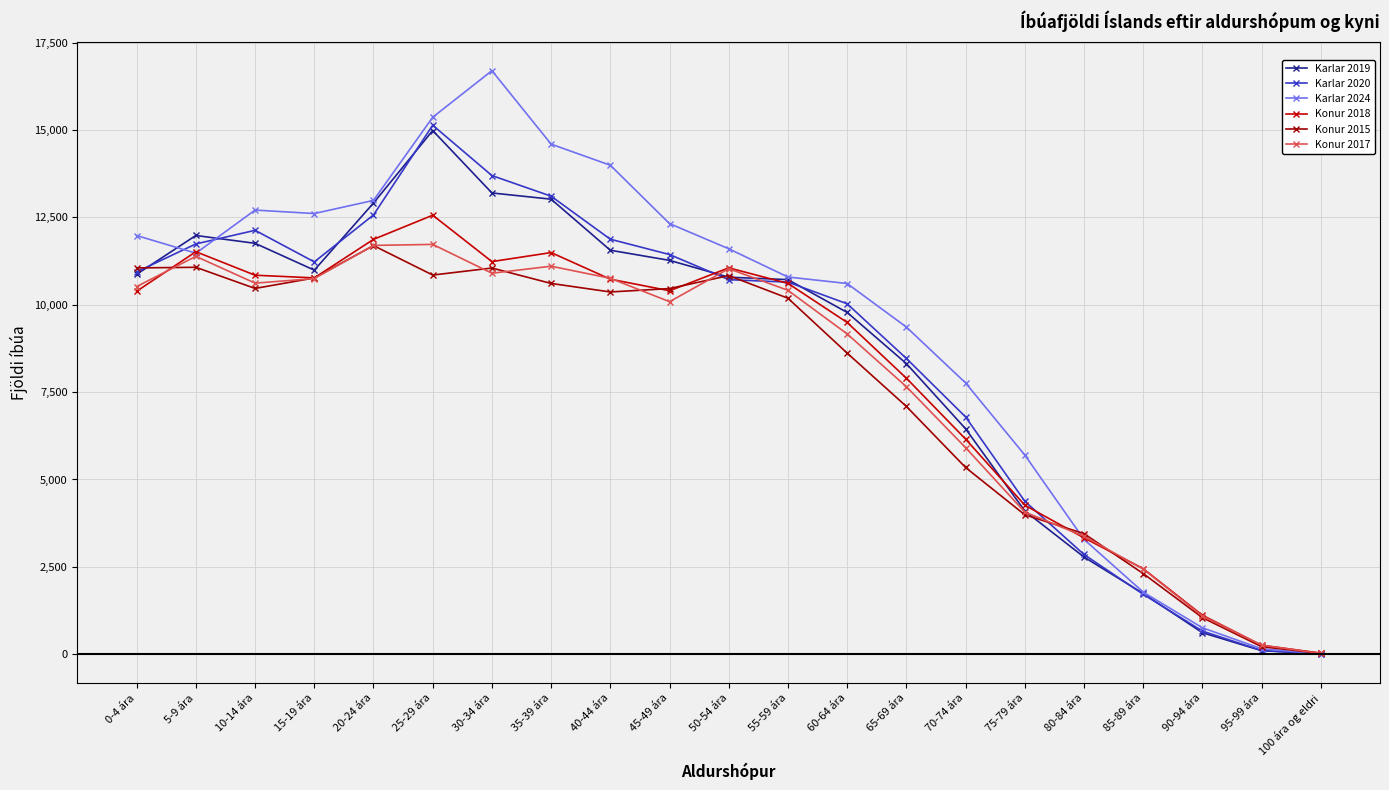

What is the lowest value of the Karlar 2020 series?

11